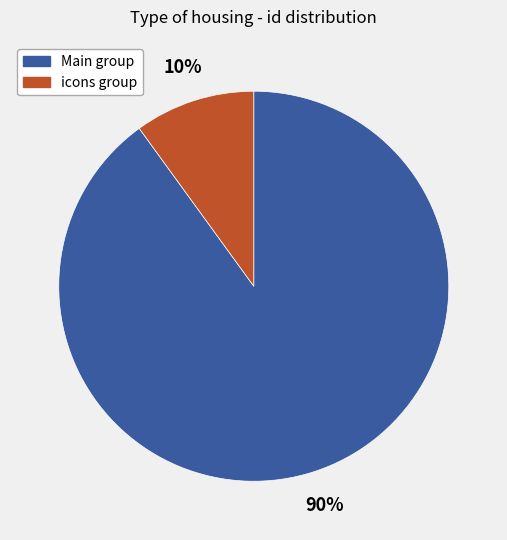

Which has a higher value, Main group or icons group?

Main group